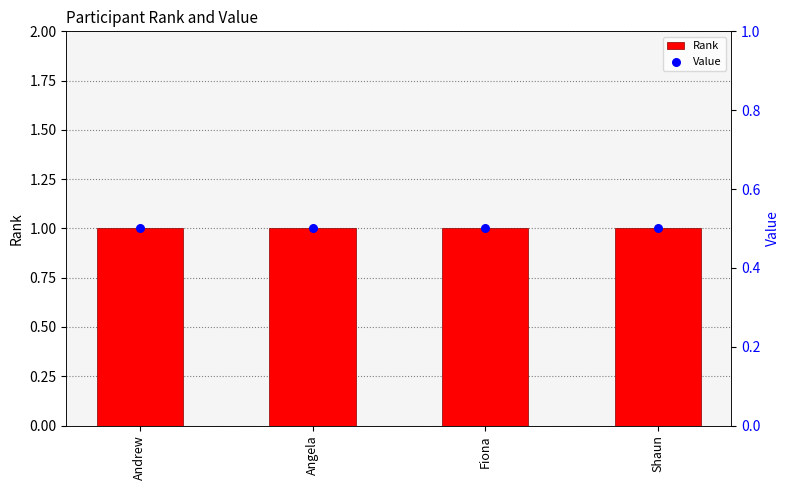

Which series reaches the minimum Y coordinate?

Value